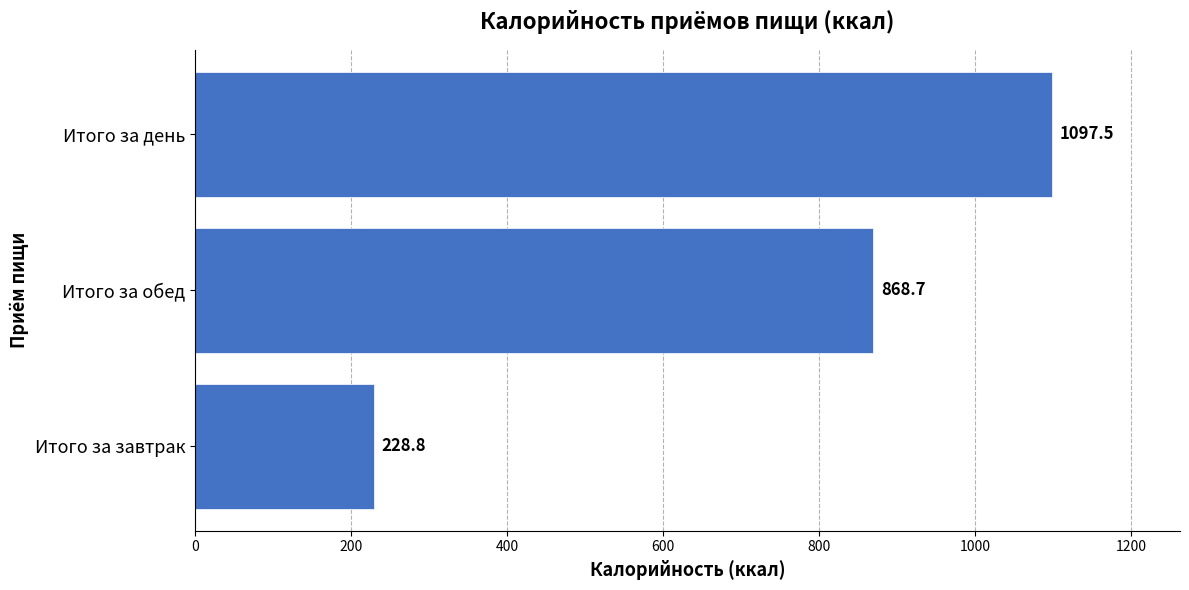

What is the average value?

731.7